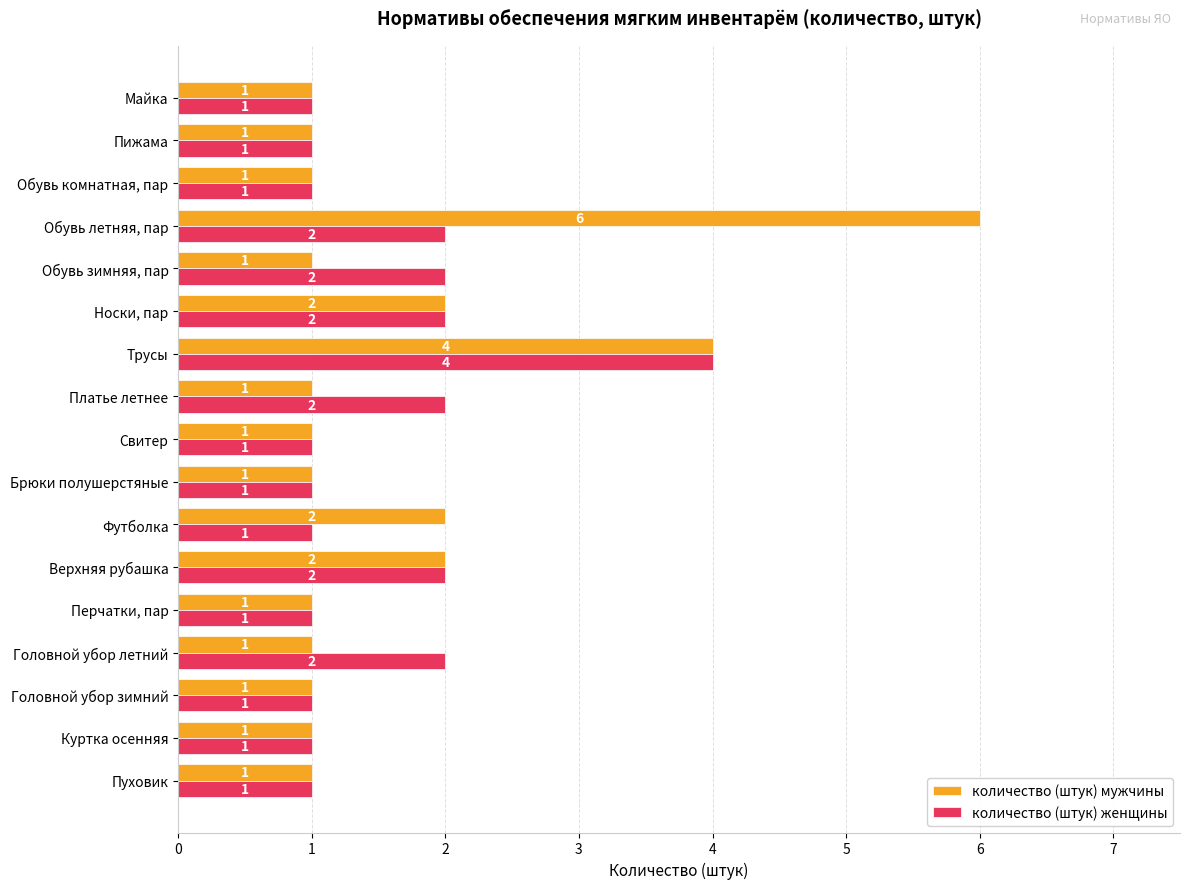

List the series in order of their peak value, highest first.

количество (штук) мужчины, количество (штук) женщины